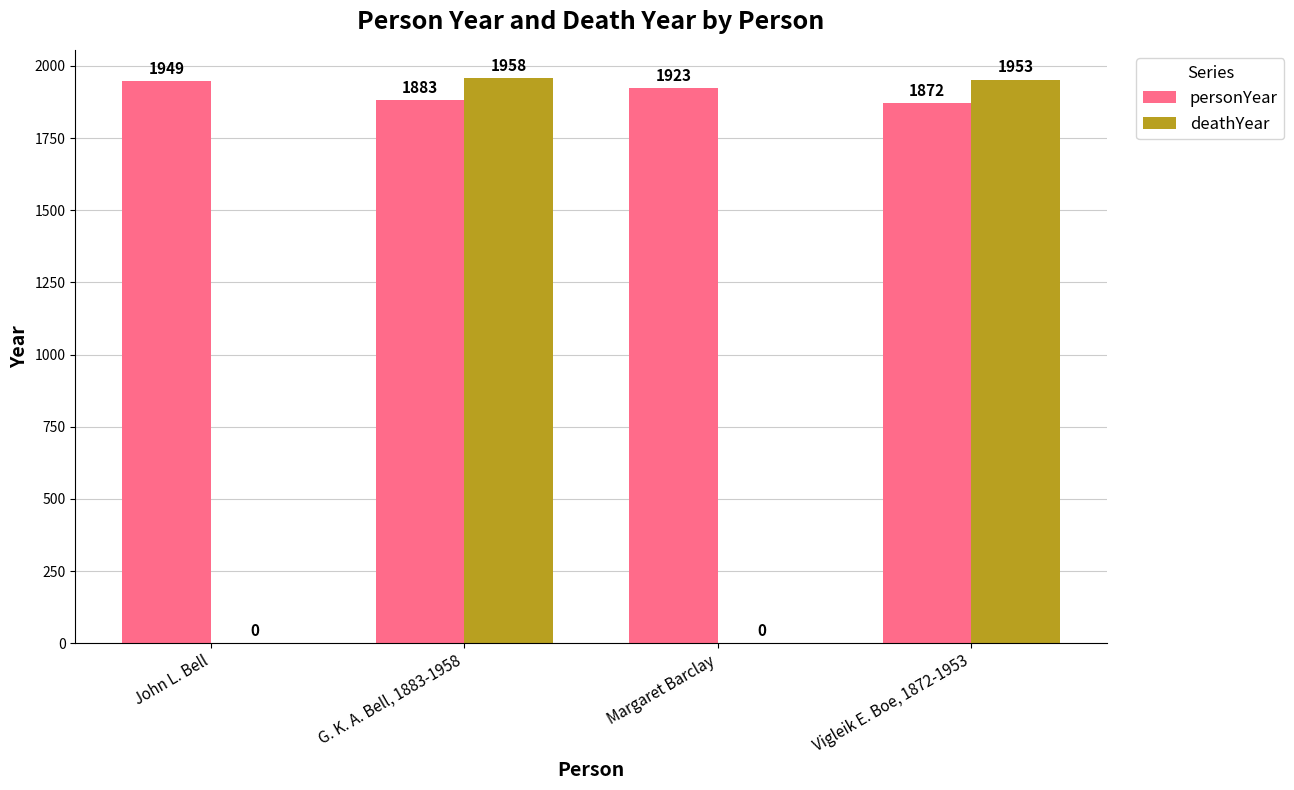

Are the bars horizontal?

No